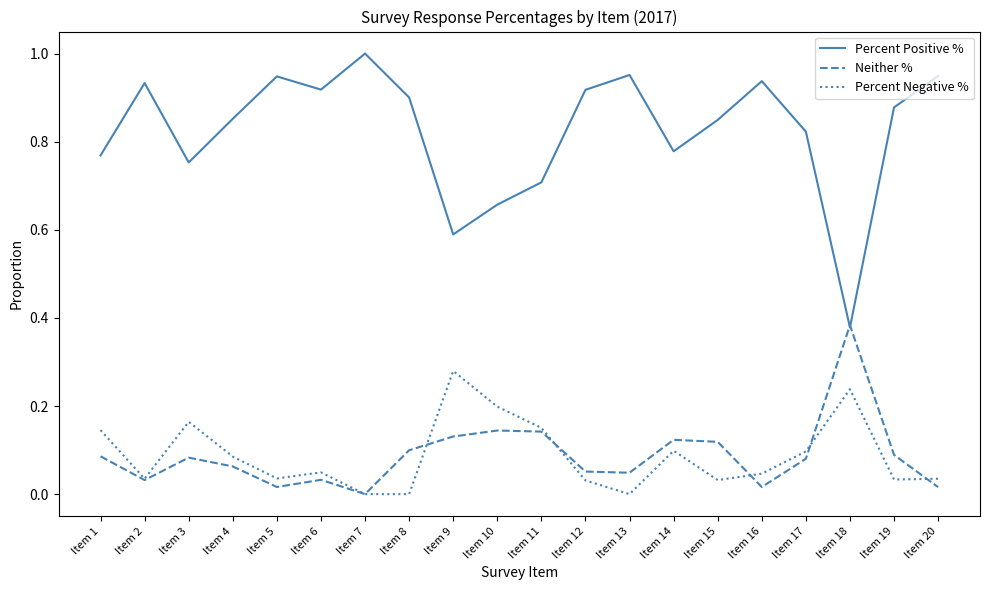

True or false: Percent Negative % and Percent Positive % cross at least once.

False